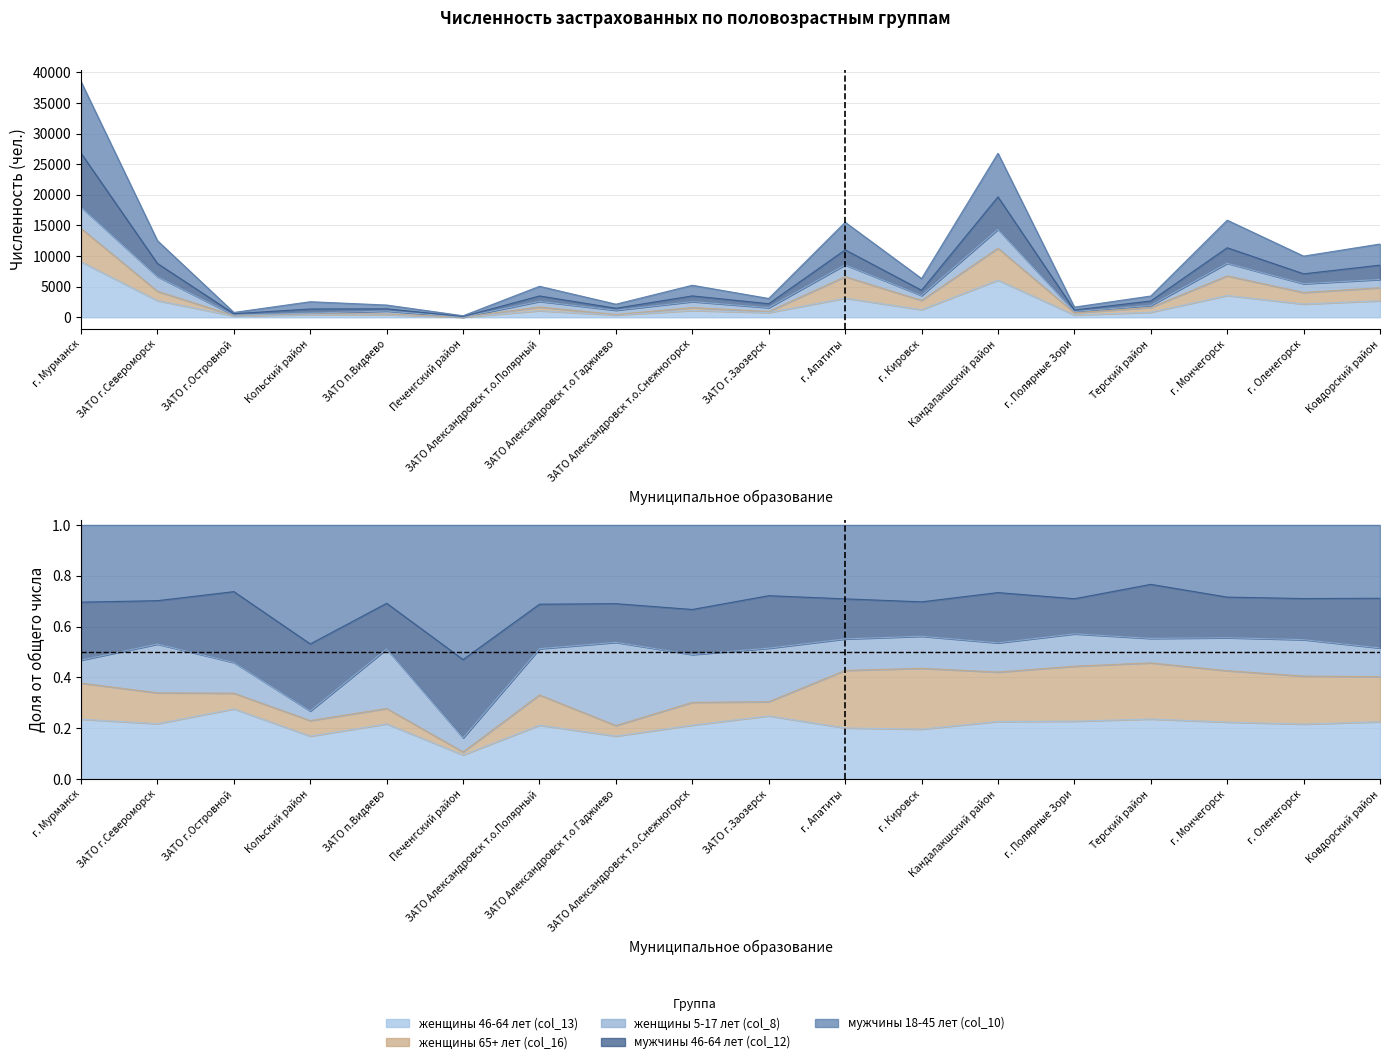

Where is мужчины 18-45 лет (col_10) nearest to the value 13463?

г. Мончегорск